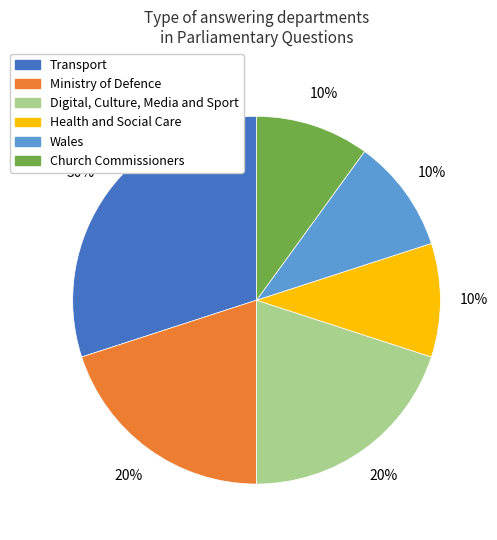

Count the number of slices in the pie.

6